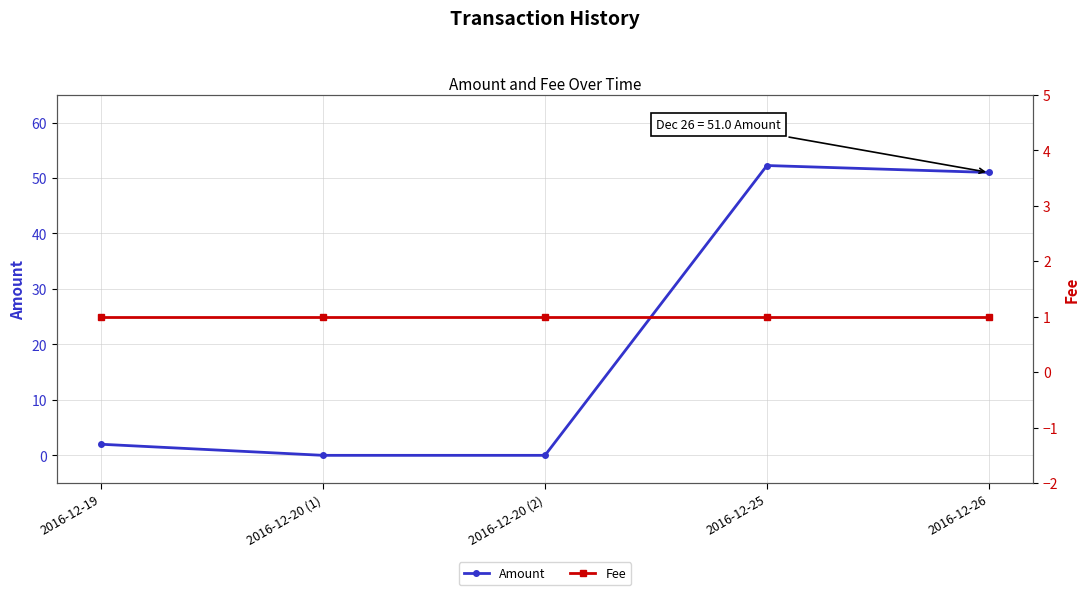

Where is the first local maximum for Amount?

2016-12-25